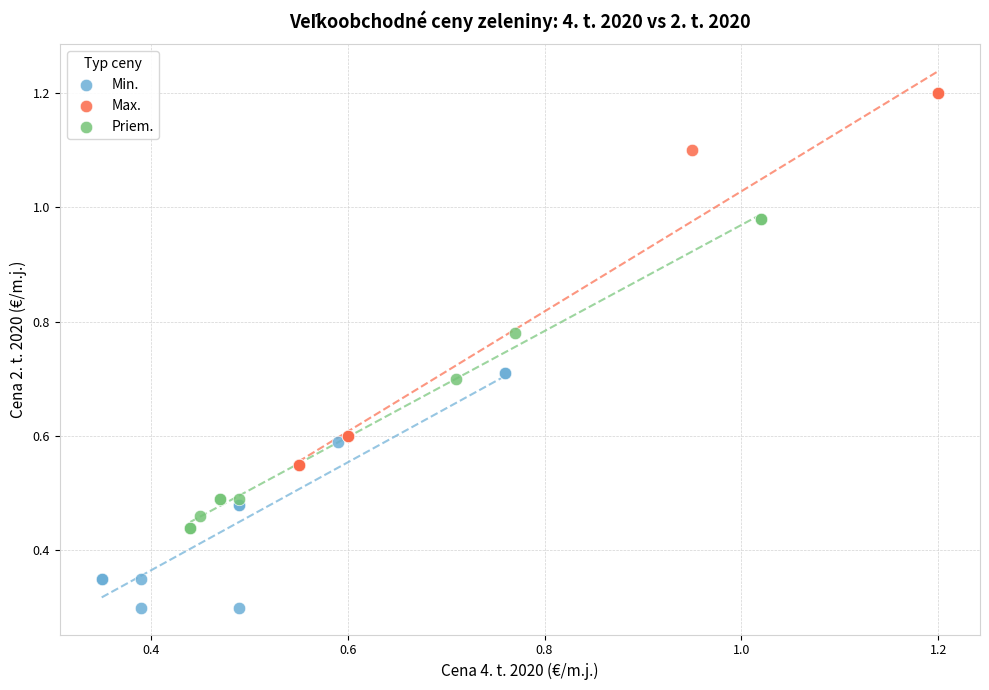

Which series reaches the maximum Y coordinate?

Max.